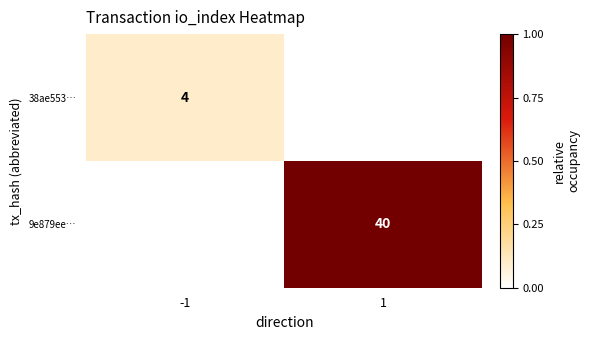

Is it true that 38ae553… equals 6 at -1?

False